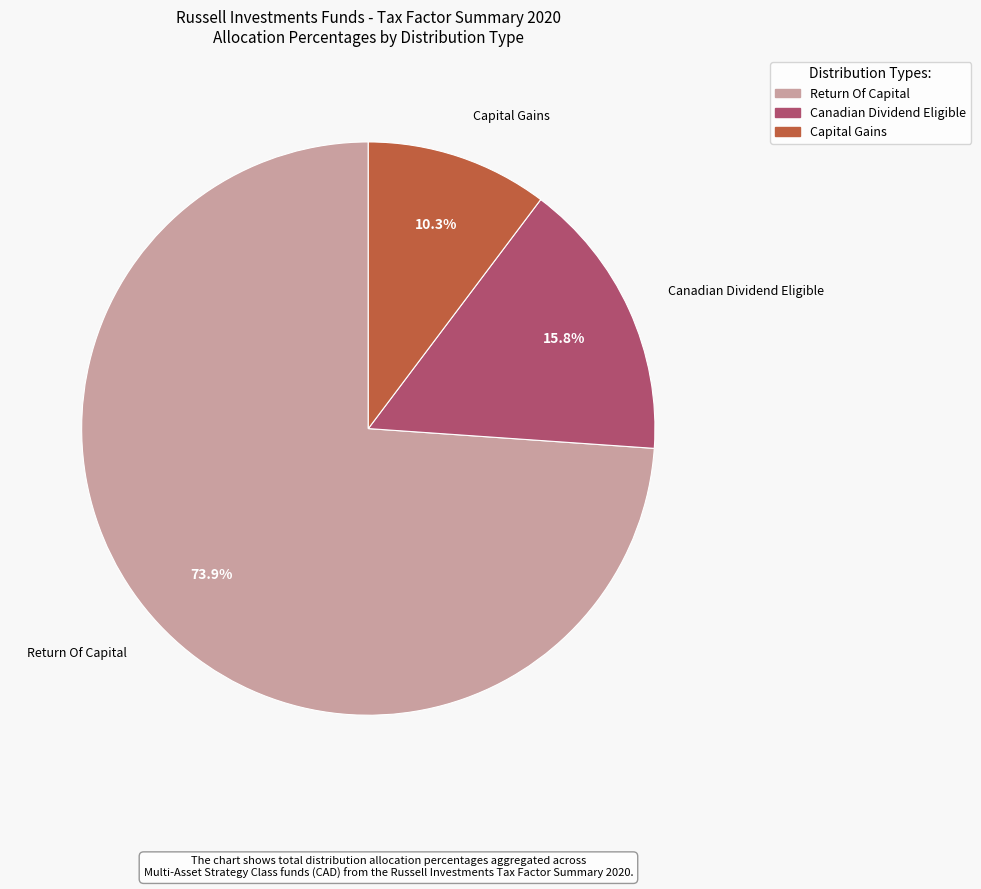

Is there a majority slice in this chart?

Yes